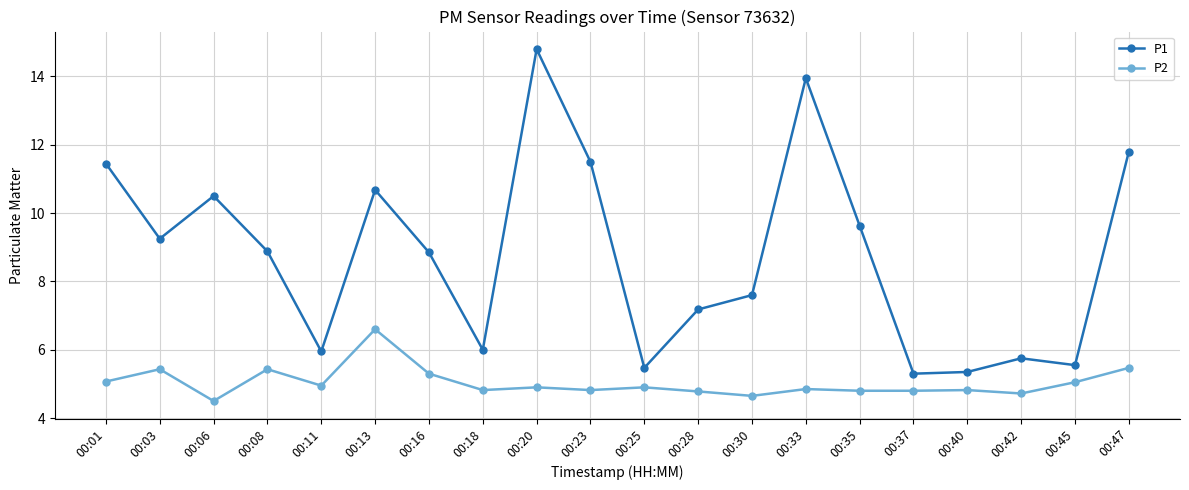

In P1, how many points are lower than both neighbors (excluding endpoints)?

6